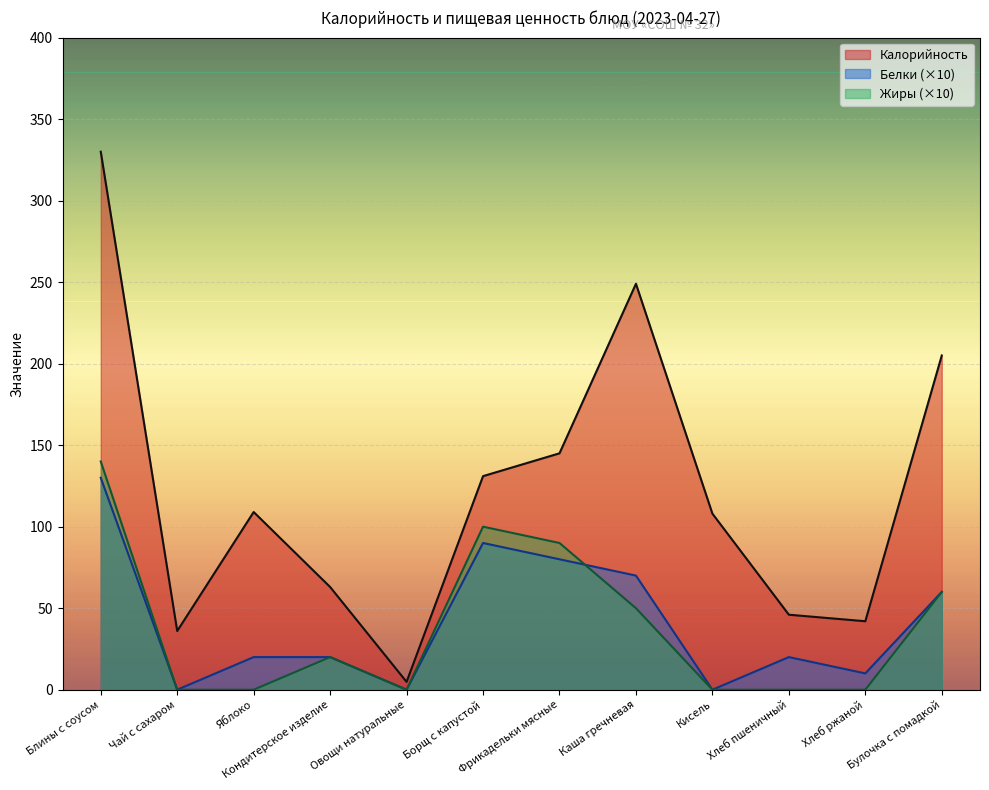

After their last crossing, which series has the higher values: Жиры or Белки?

Белки